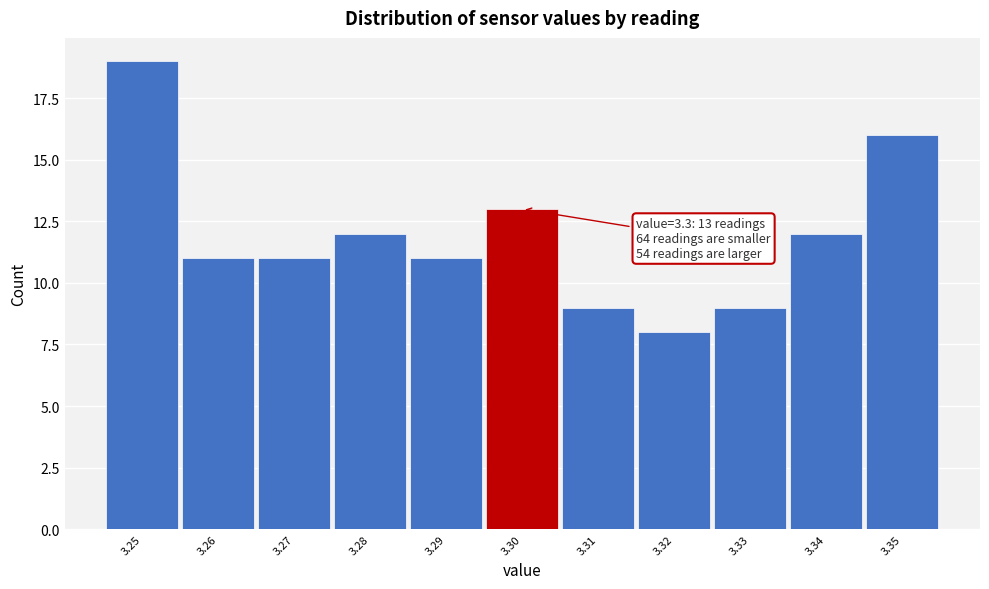

Over which range of the x-axis is the bar tallest?

3.245 to 3.255